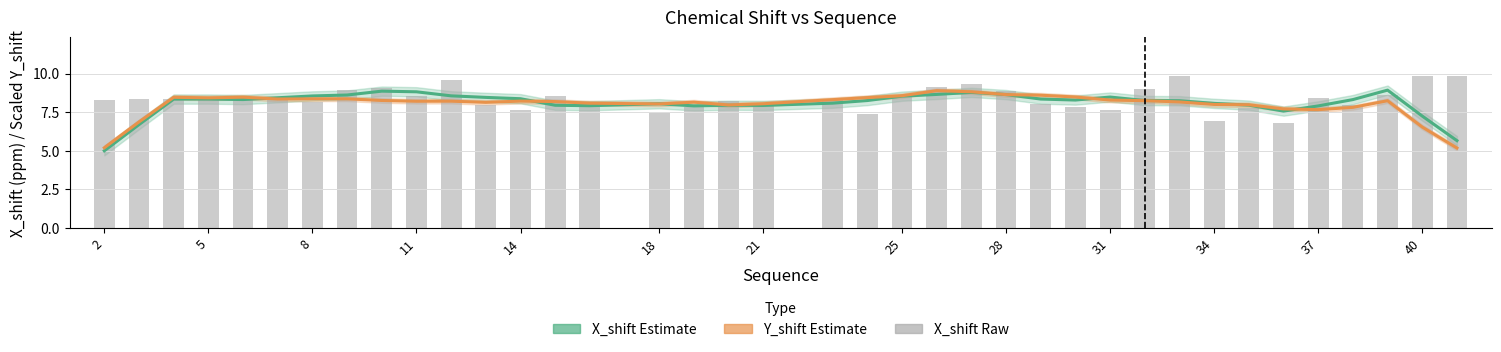

Which label corresponds to the smallest value in the chart?

2